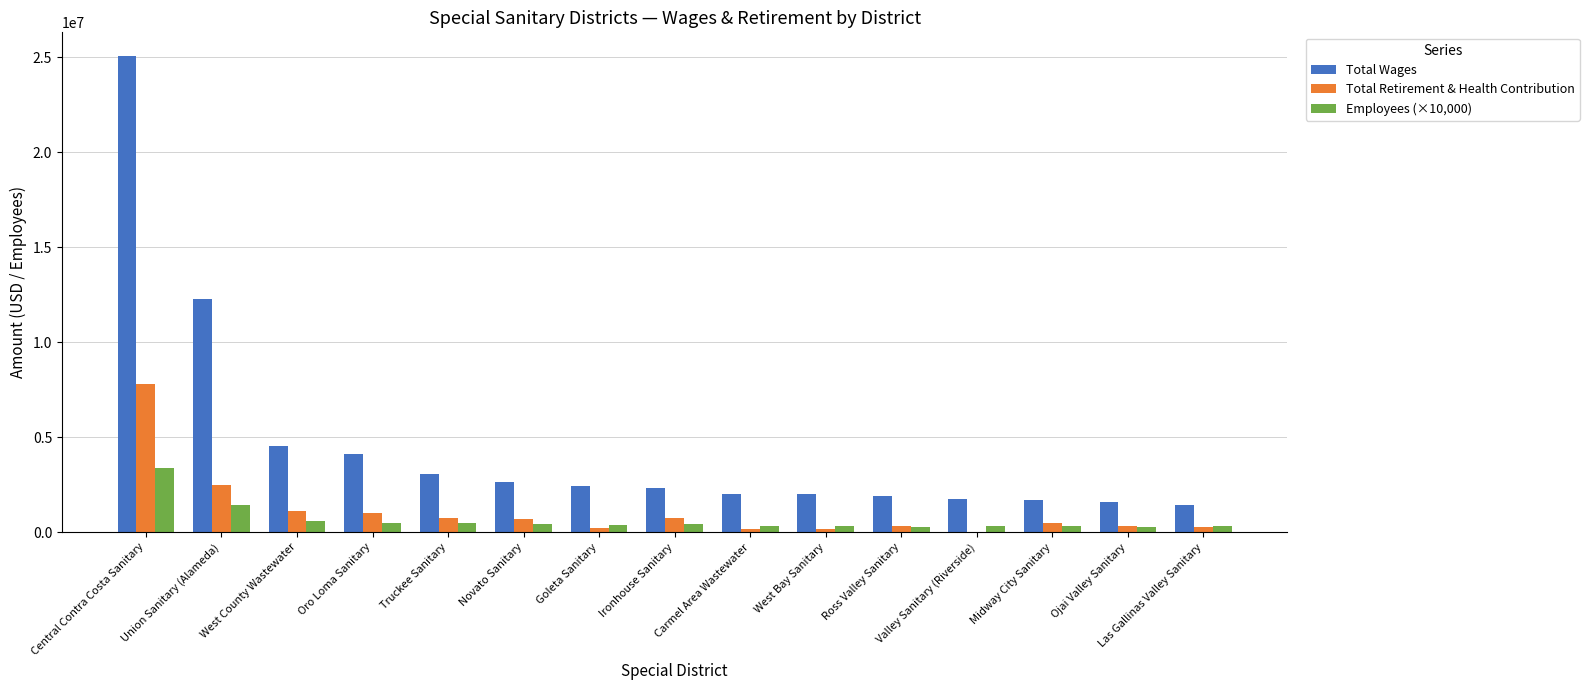

Is it true that Total Wages equals 1593733 at Ojai Valley Sanitary?

True